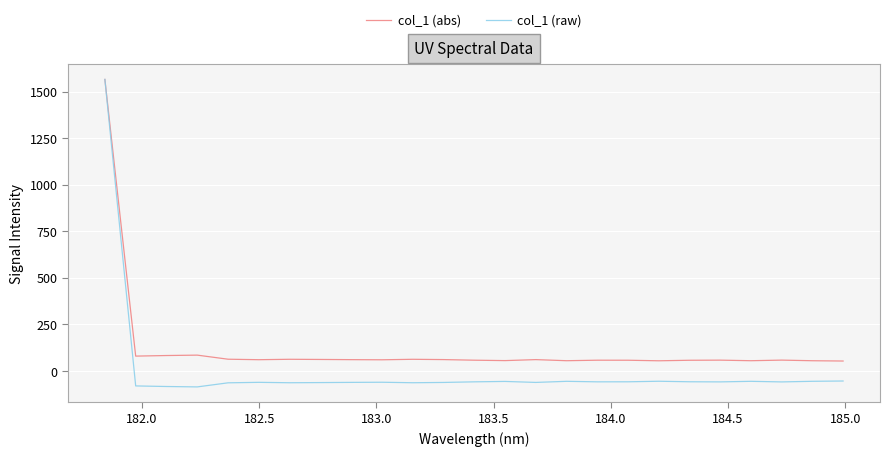

List the series in order of their overall mean, highest first.

col_1 (abs), col_1 (raw)